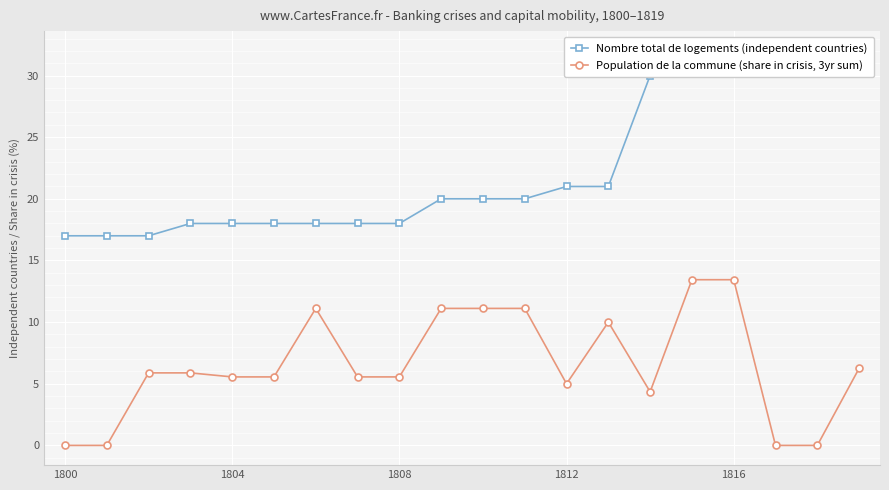

Between 1808 and 1816, which series saw the biggest shift?

Nombre total de logements (independent countries)